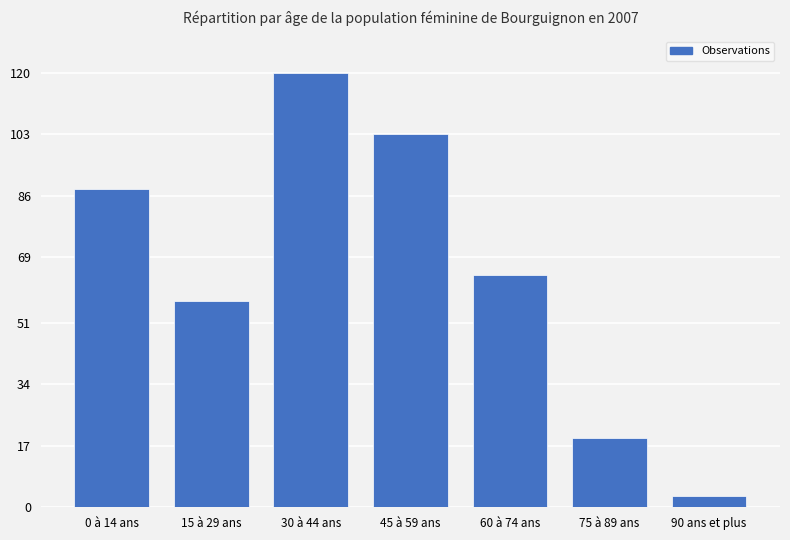

What is the label of the 3rd bar from the left?

30 à 44 ans